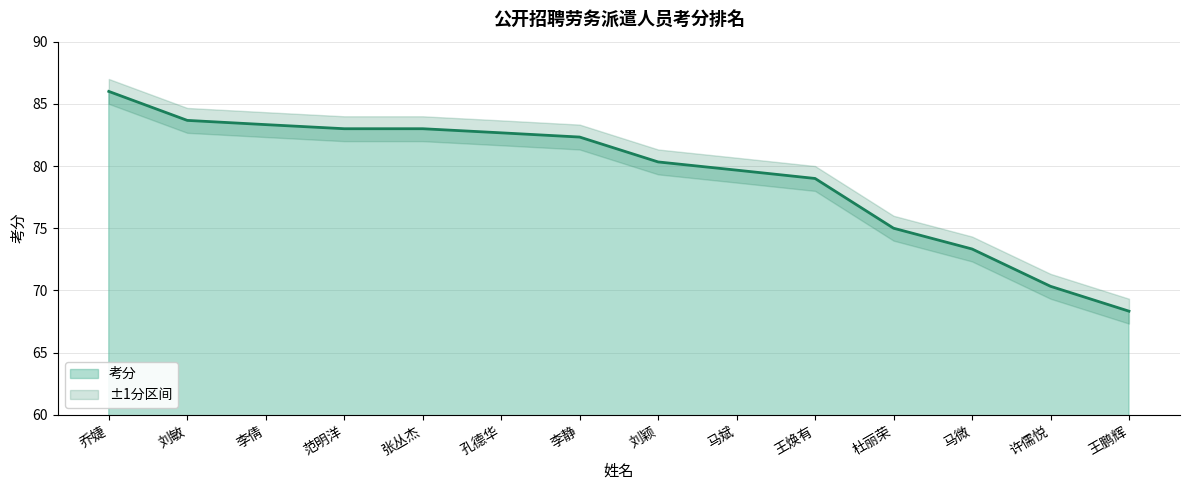

What is the difference between the maximum and minimum values?

17.7